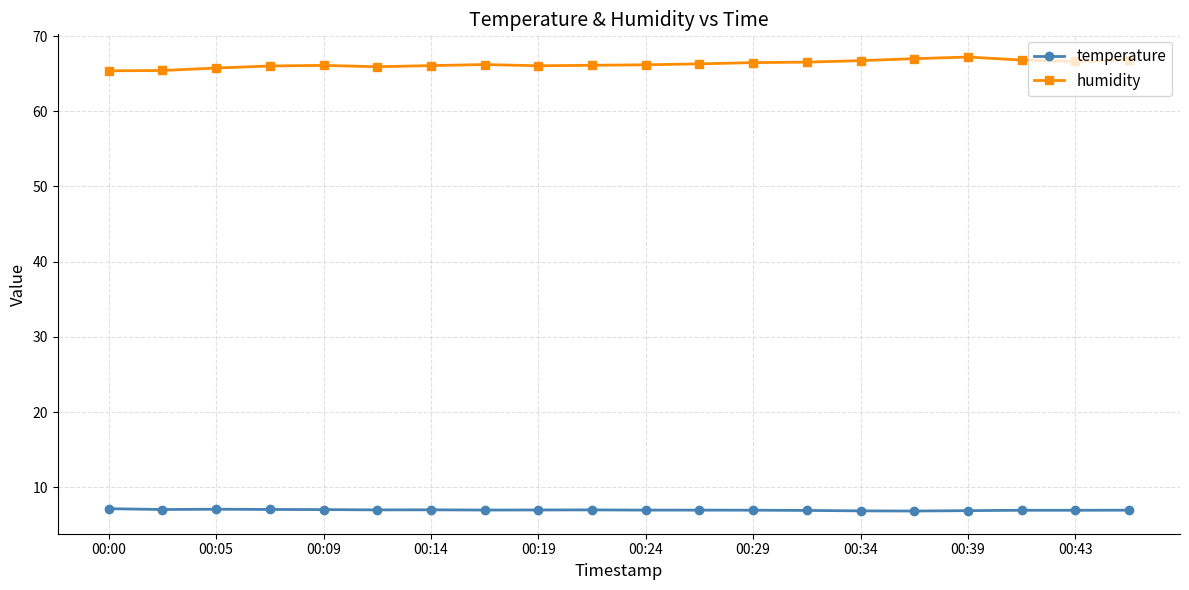

List the series in order of their peak value, highest first.

humidity, temperature